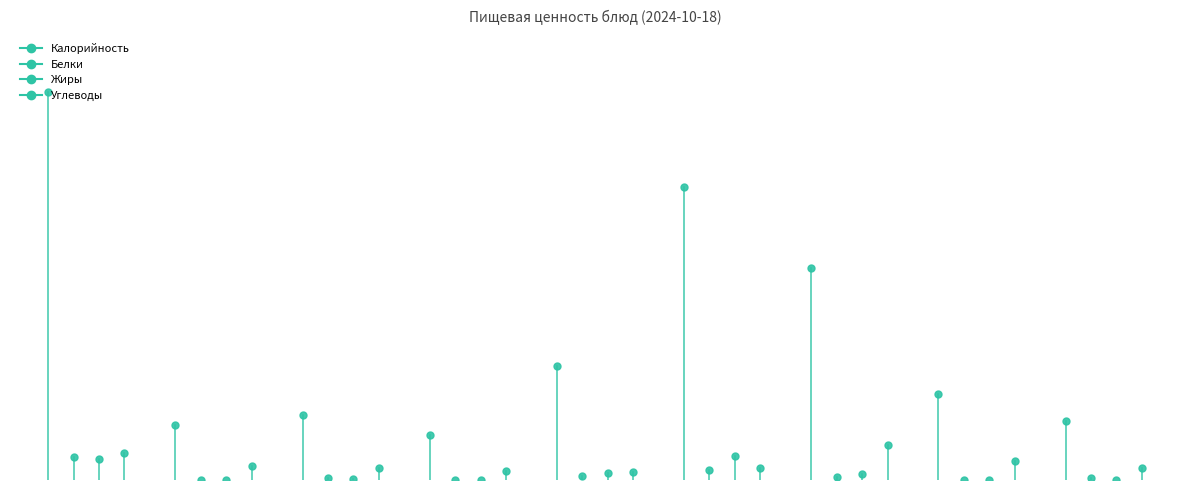

The value of Белки at 1 is 24.4. True or false?

True